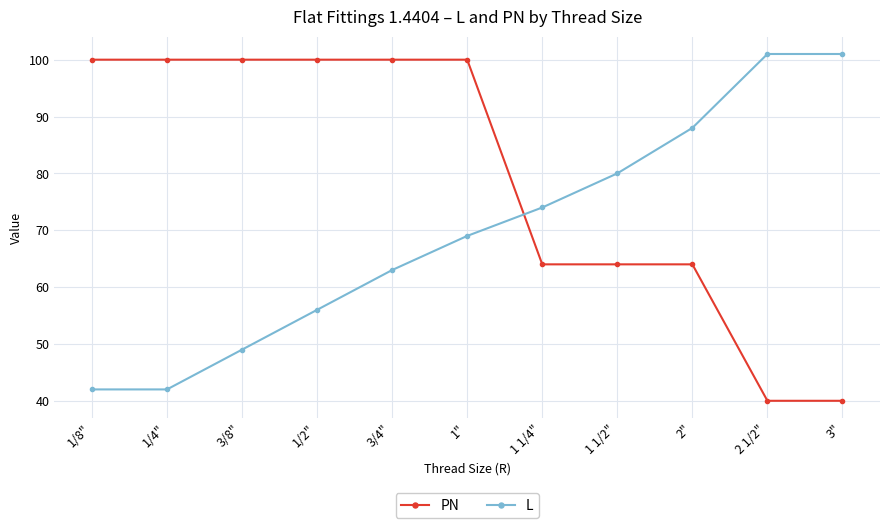

List the series in order of their overall mean, lowest first.

L, PN